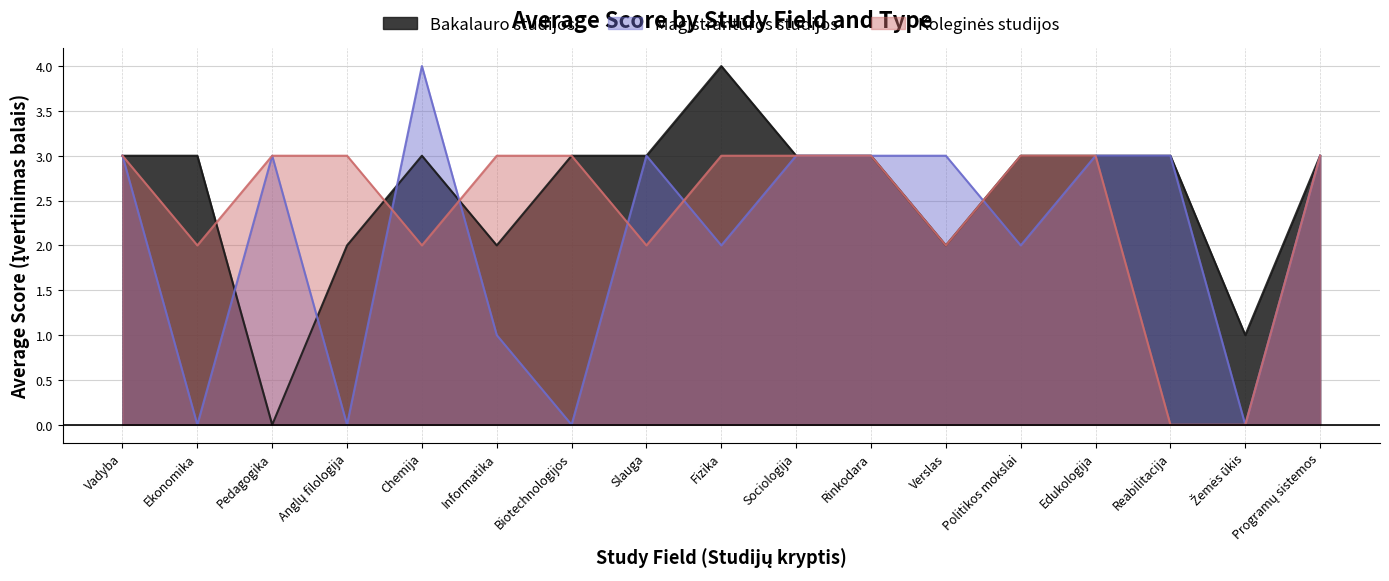

What is the value of the Koleginės studijos point at the 7th from the left?

3